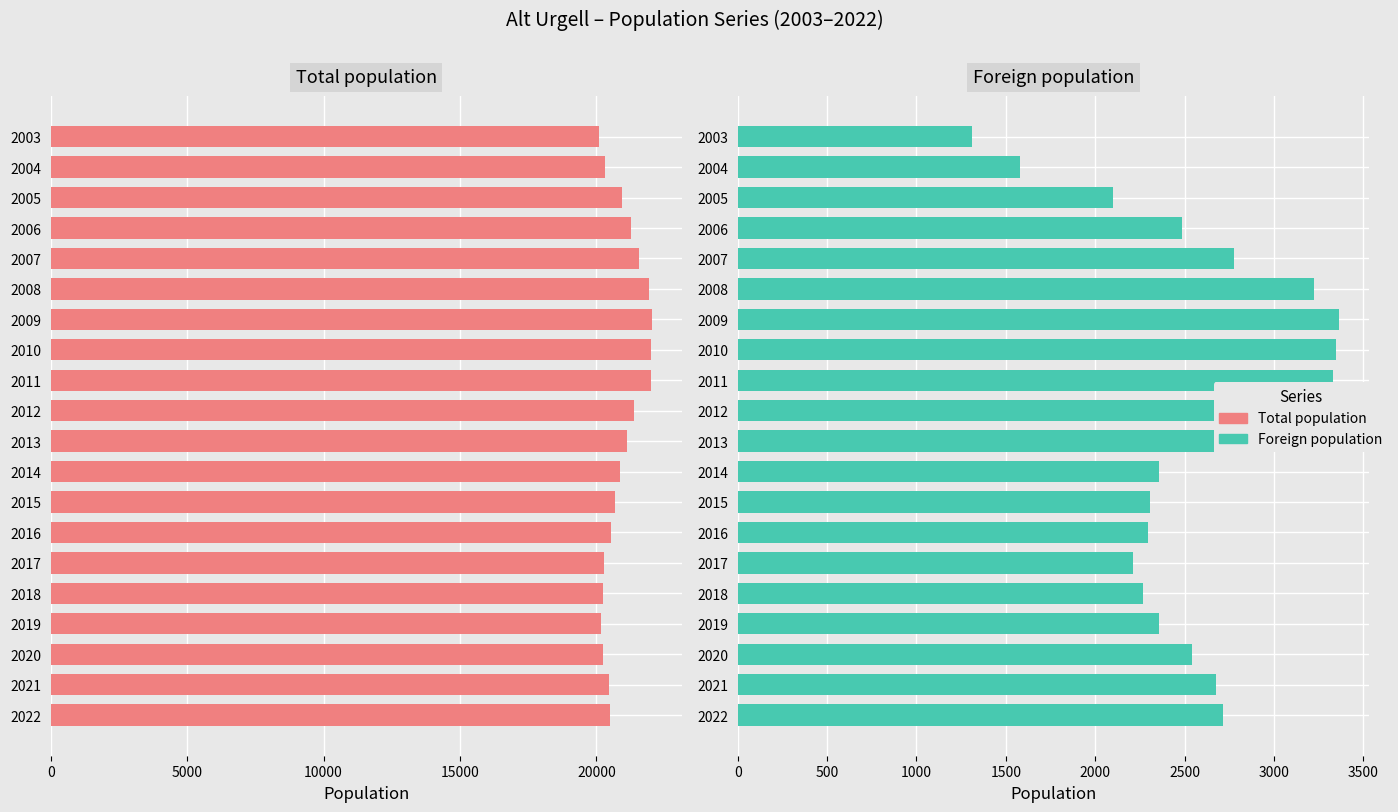

Reading left to right, list all the values displayed in this chart.

Total population: 20482	20453	20231	20177	20224	20296	20548	20695	20878	21128	21386	22008	22005	22037	21942	21566	21257	20936	20315	20106
Foreign population: 2714	2678	2539	2355	2266	2211	2293	2307	2356	2666	2839	3329	3346	3364	3226	2777	2485	2101	1579	1310